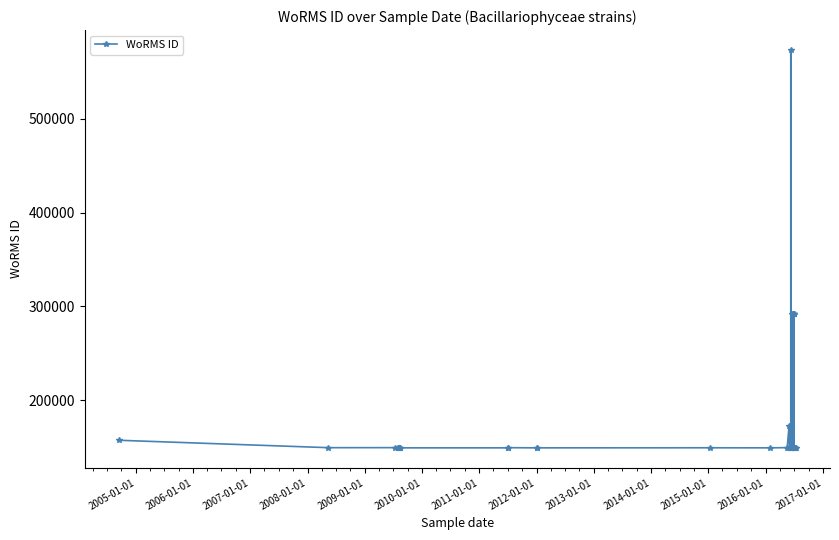

The value at 30 is 42321. True or false?

False